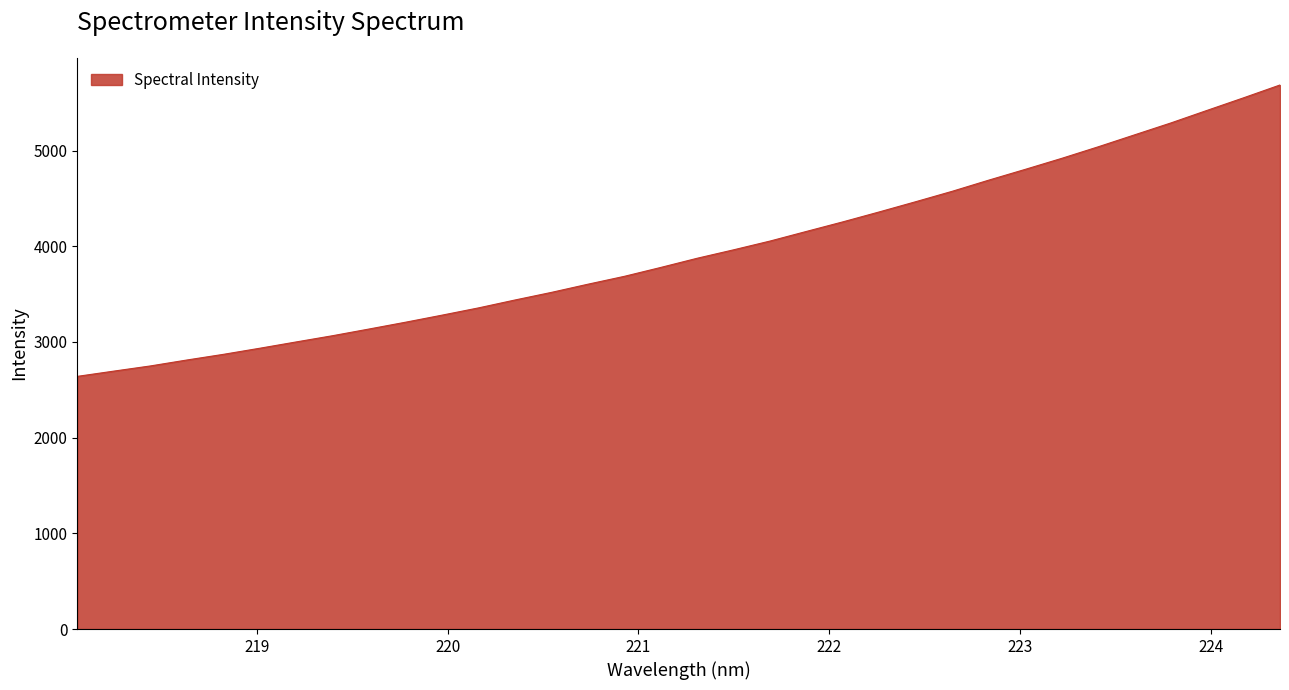

What is the minimum value shown in the chart?

2640.7